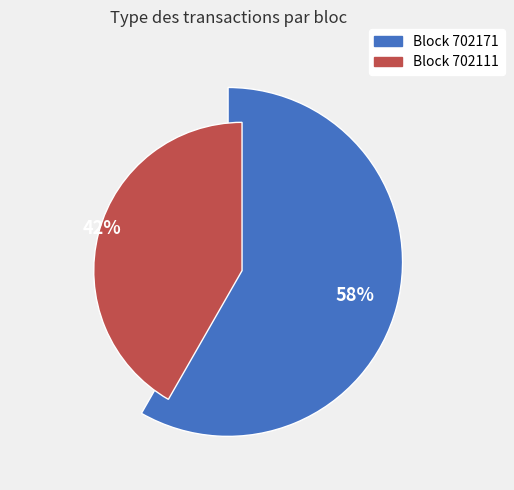

What is the total percentage of 702171 and 702111?

100.0%